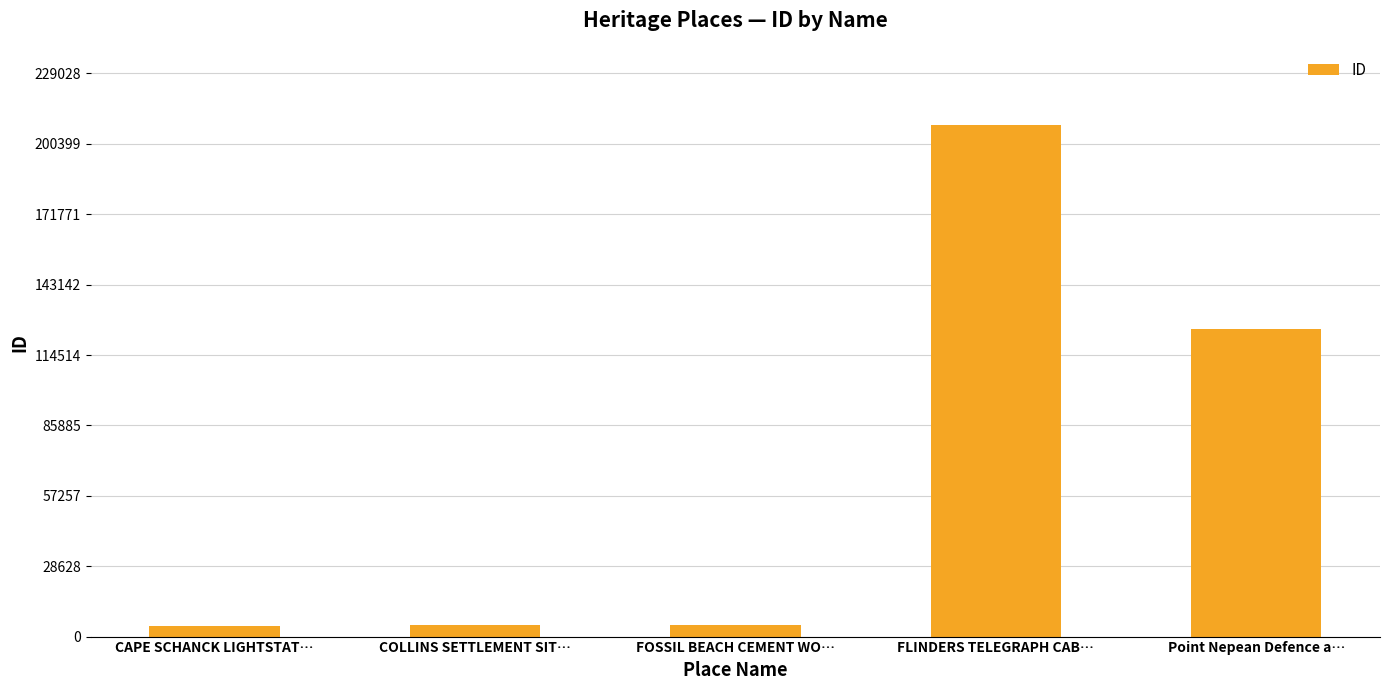

What is the label of the 5th bar from the left?

Point Nepean Defence a…